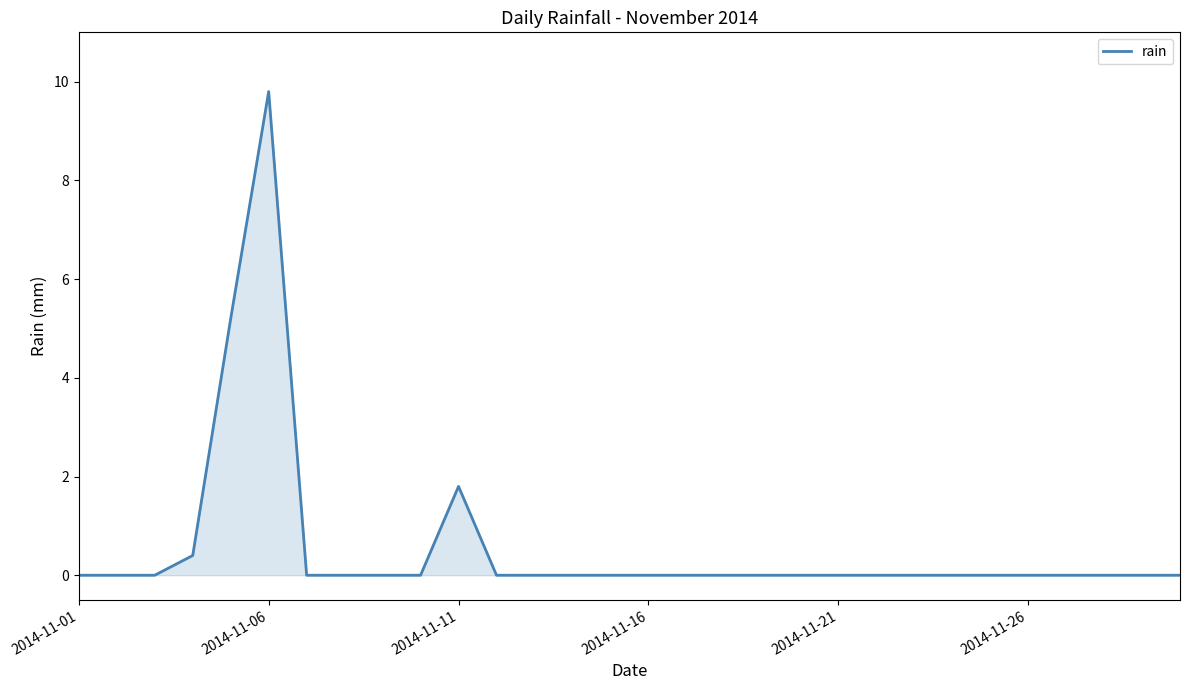

What is the maximum value shown in the chart?

9.8